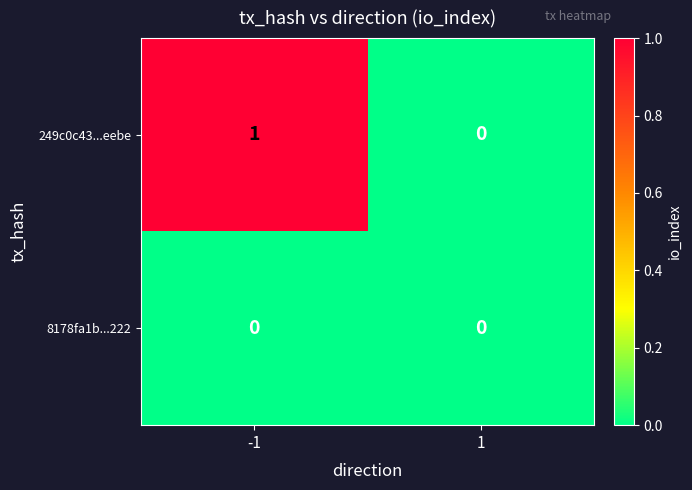

The 249c0c43...eebe series shows 1 at 1. True or false?

False